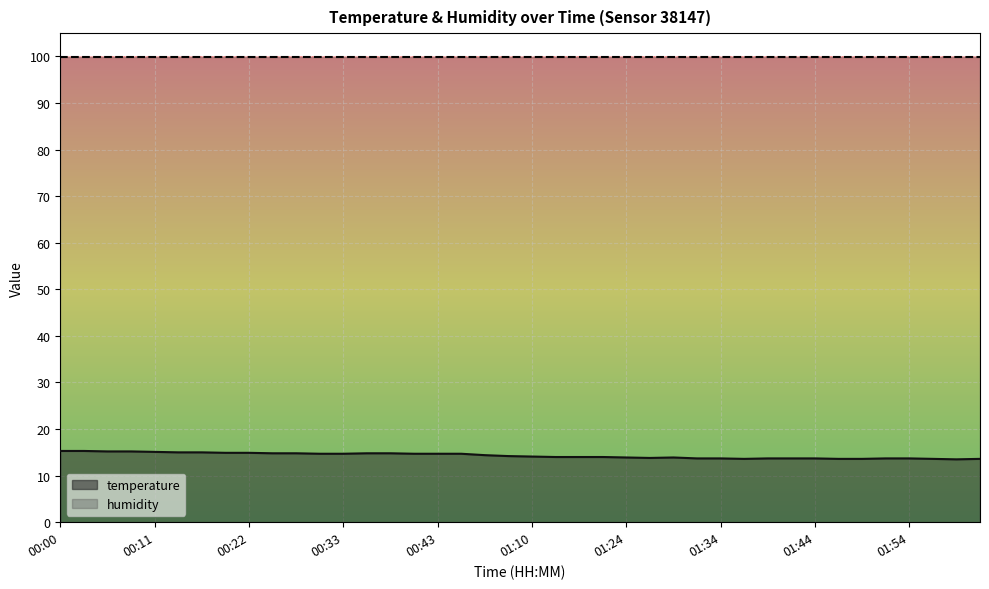

What is the approximate value at 00:17?

15.0